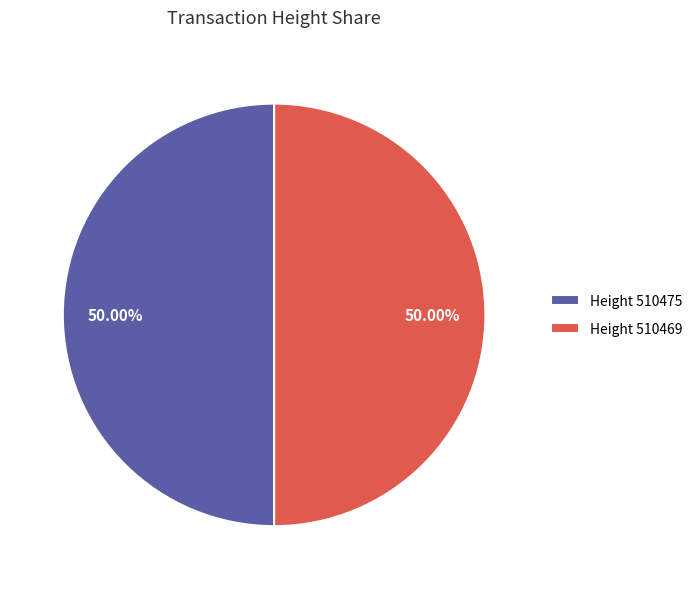

What is the ratio of the value at Height 510475 to the value at Height 510469?

1.0